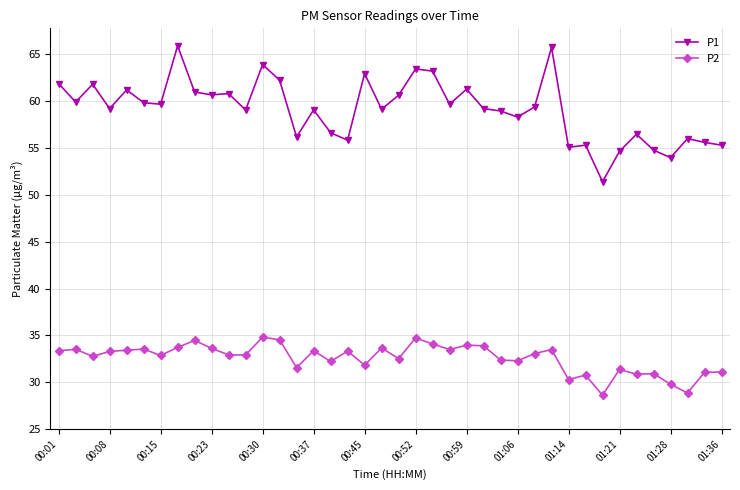

List the series in order of their peak value, lowest first.

P2, P1